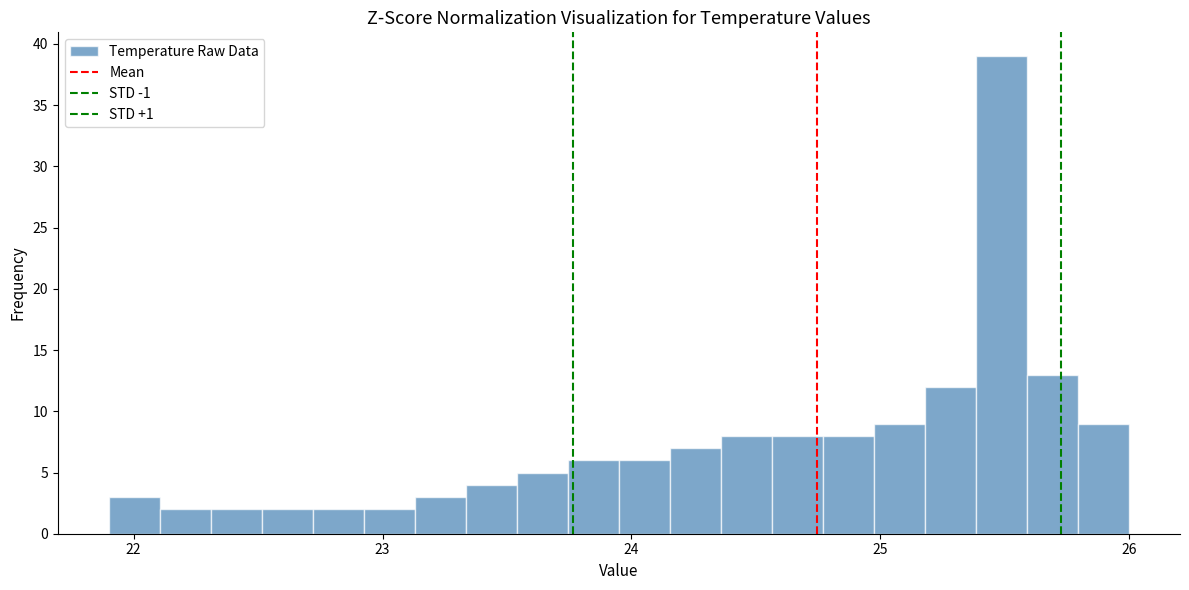

Around what value on the x-axis is the tallest bar? Give the approximate position of its centre, as read against the axis.

25.5